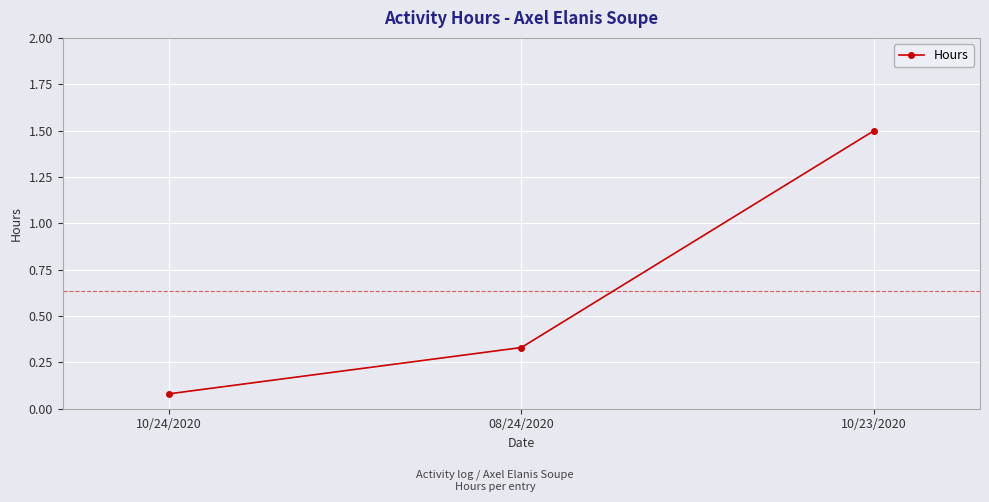

True or false: the data shows 1.5 at 10/23/2020.

True